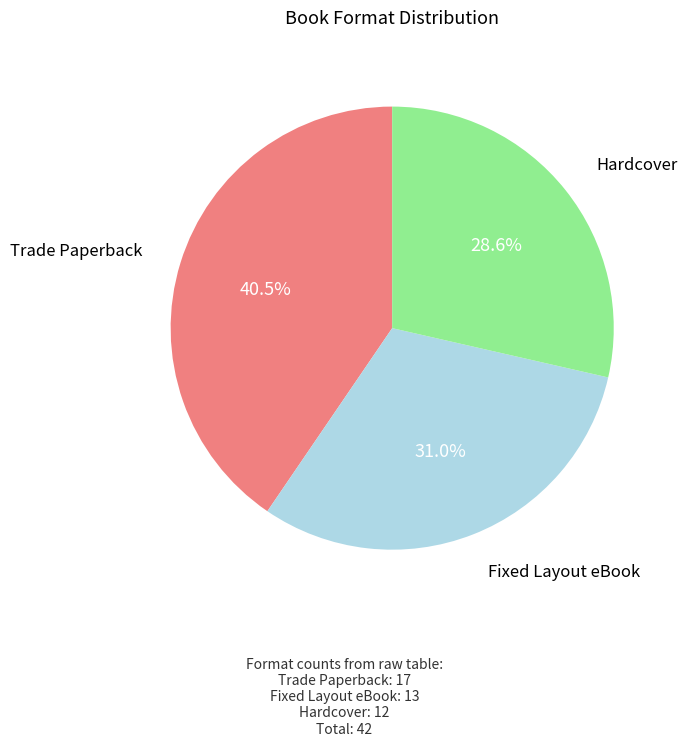

Is there any slice that represents more than half of the pie?

No